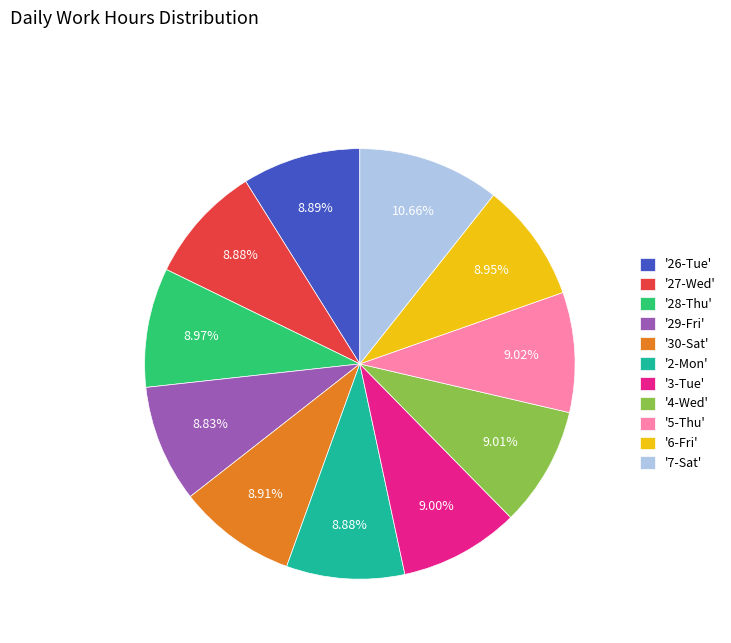

Is there any slice that represents more than half of the pie?

No